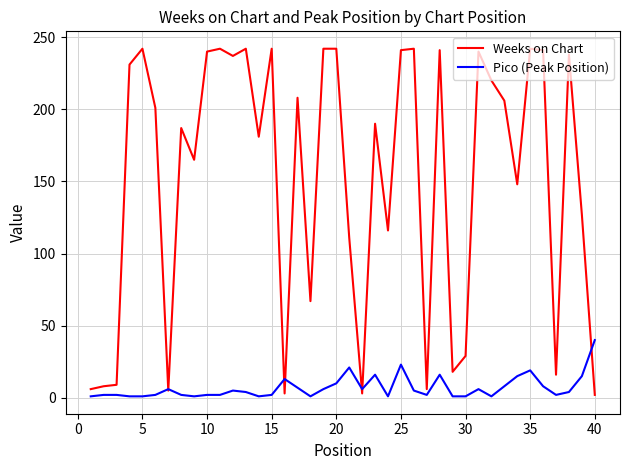

What is the greatest value displayed?

242